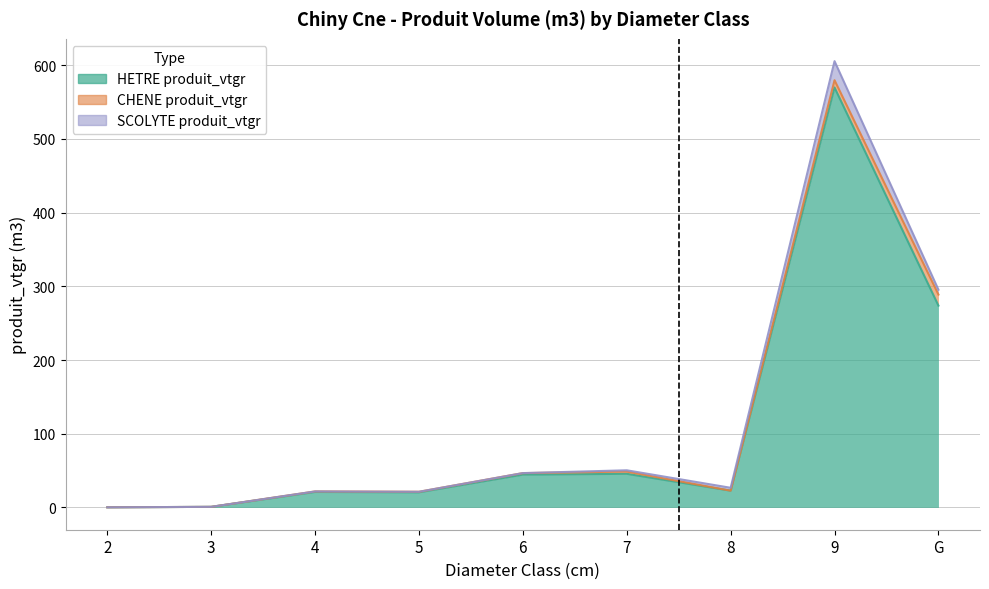

What is the value of the HETRE produit_vtgr point at the 7th from the left?

22.7